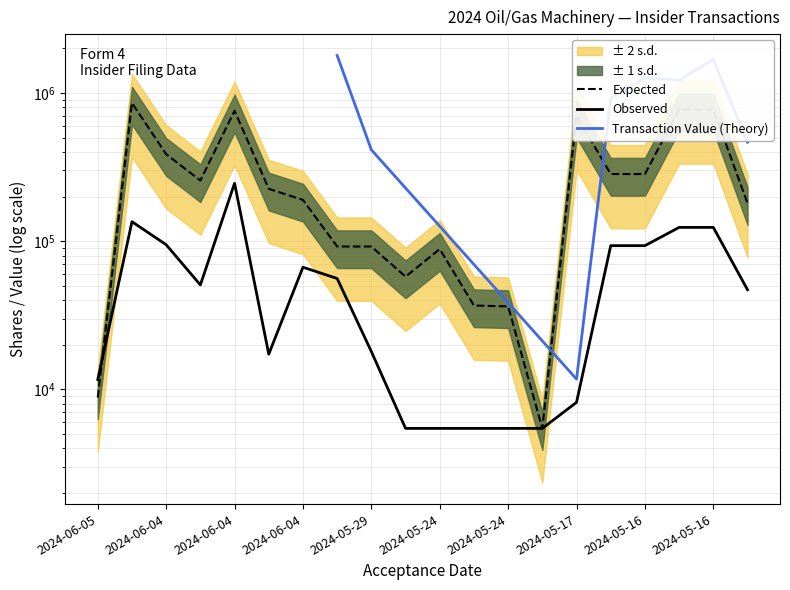

How many times do sharesOwnedFollowingTransaction and transactionShares cross each other?

1